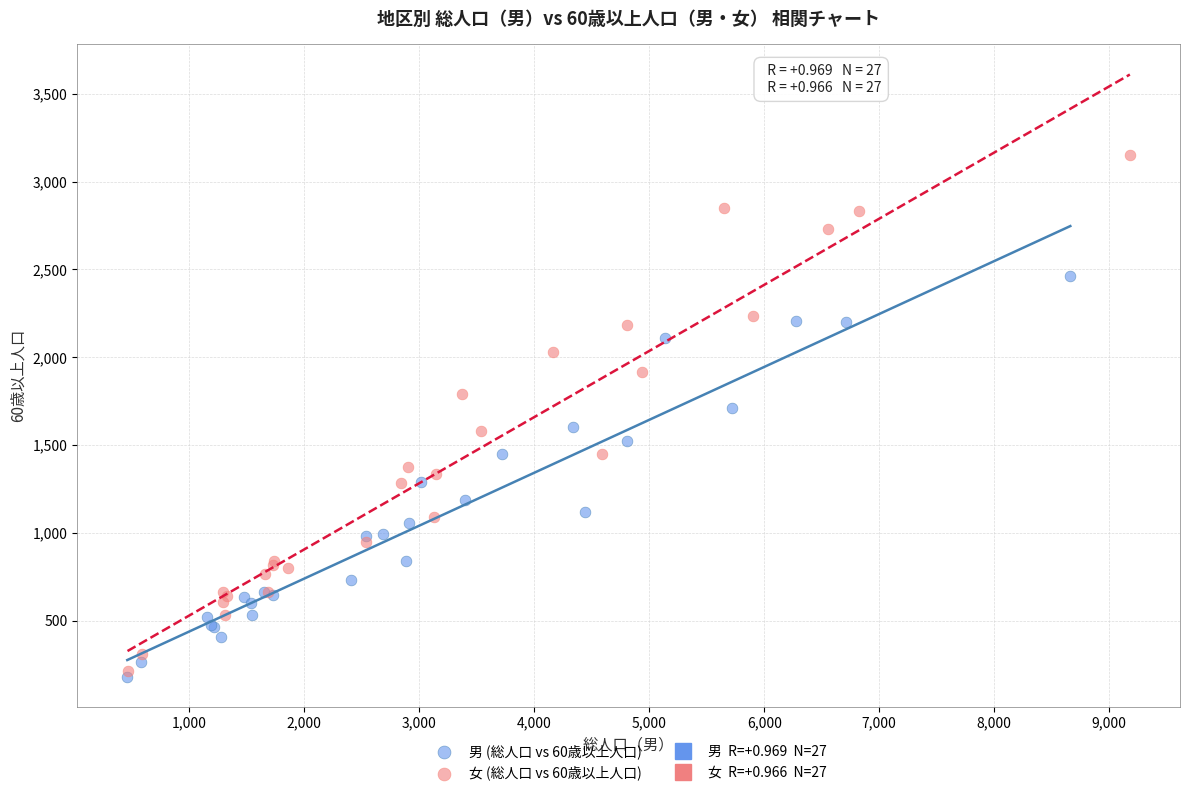

Which series reaches the maximum Y coordinate?

女 (総人口 vs 60歳以上人口)